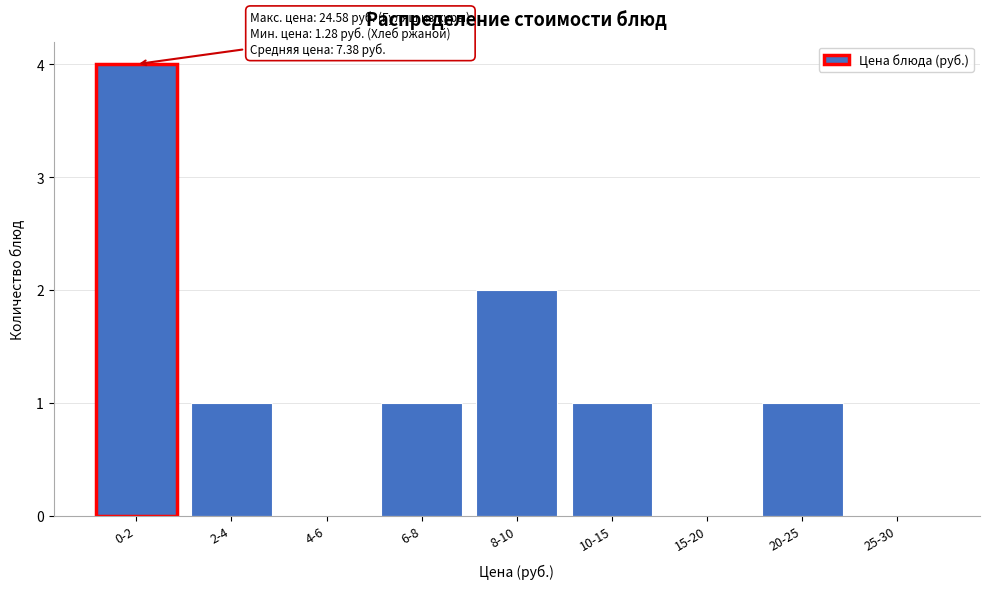

Reading right to left, what are all the values shown in this chart?

25-30=0	20-25=1	15-20=0	10-15=1	8-10=2	6-8=1	4-6=0	2-4=1	0-2=4